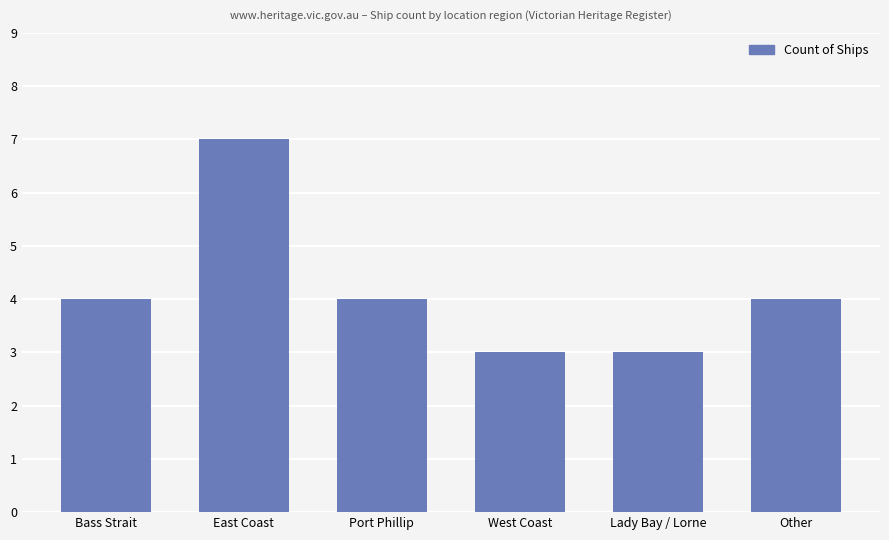

Count the values in the range 3 to 4.

5